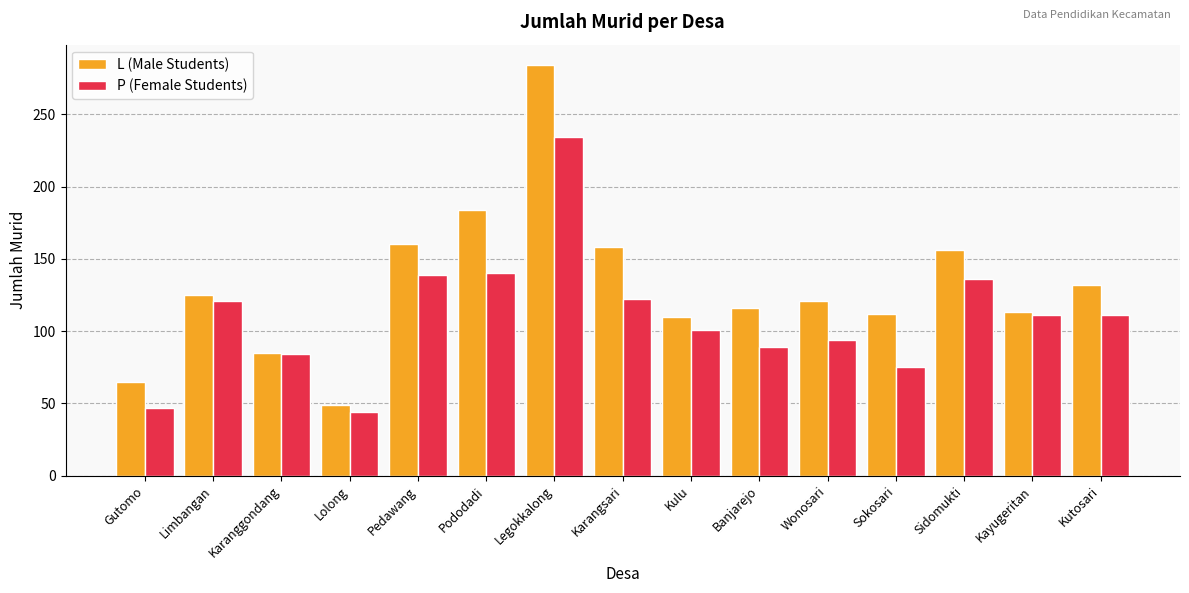

How many bars are there in each group?

2